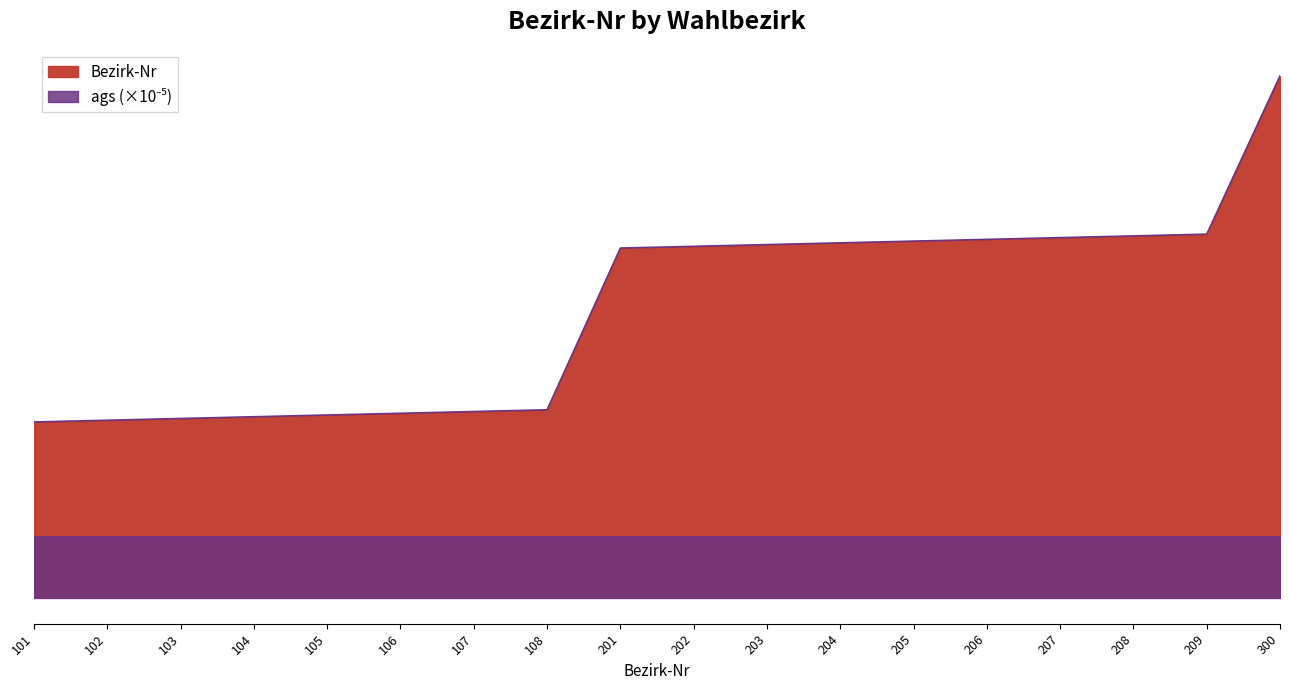

What is the value of the 12th point from the left?

204